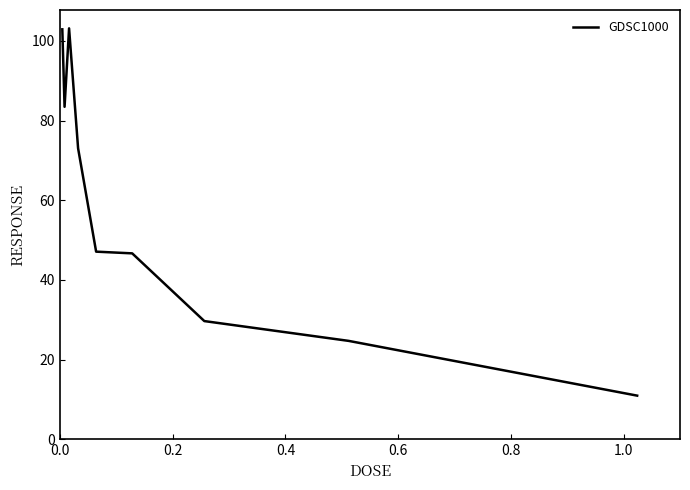

What is the difference between the maximum and minimum values?

92.2